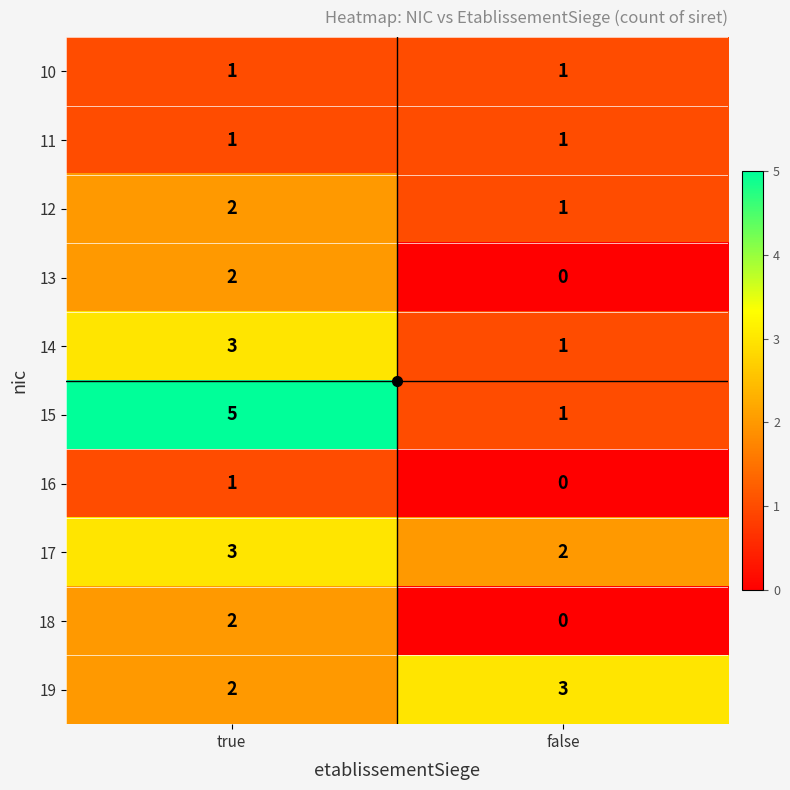

What is the maximum value for 15?

5